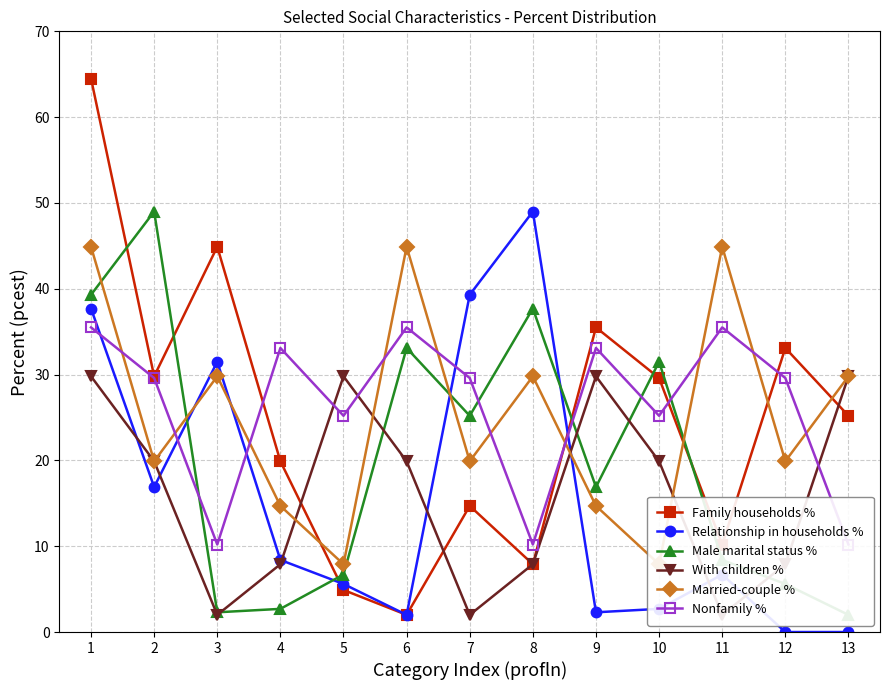

How many lines are shown in the chart?

6